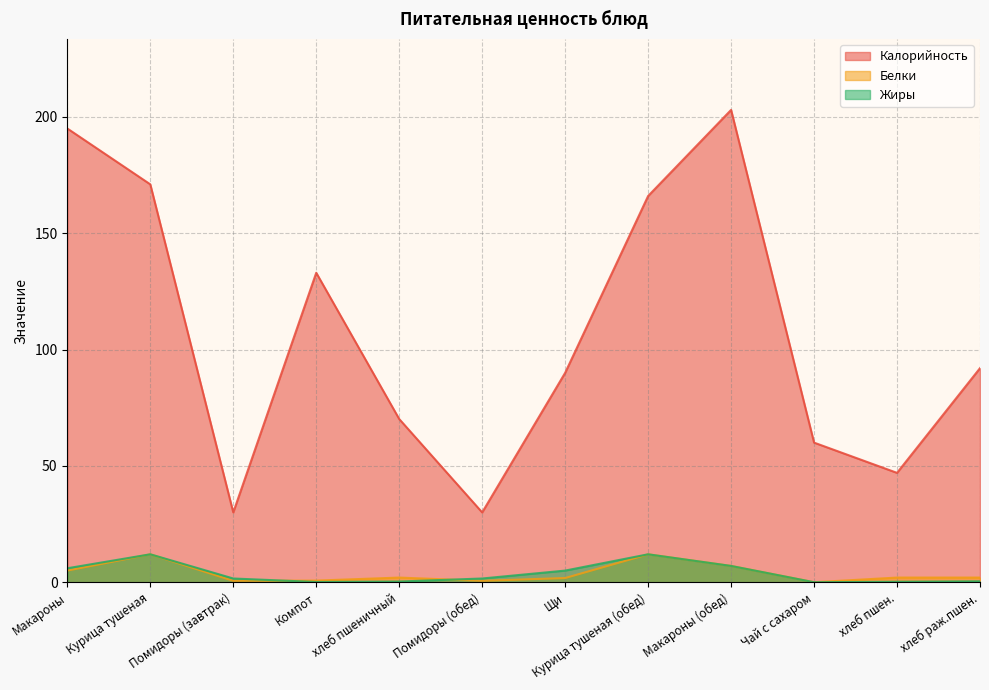

Rank the series by their maximum value, from highest to lowest.

Калорийность, Белки, Жиры